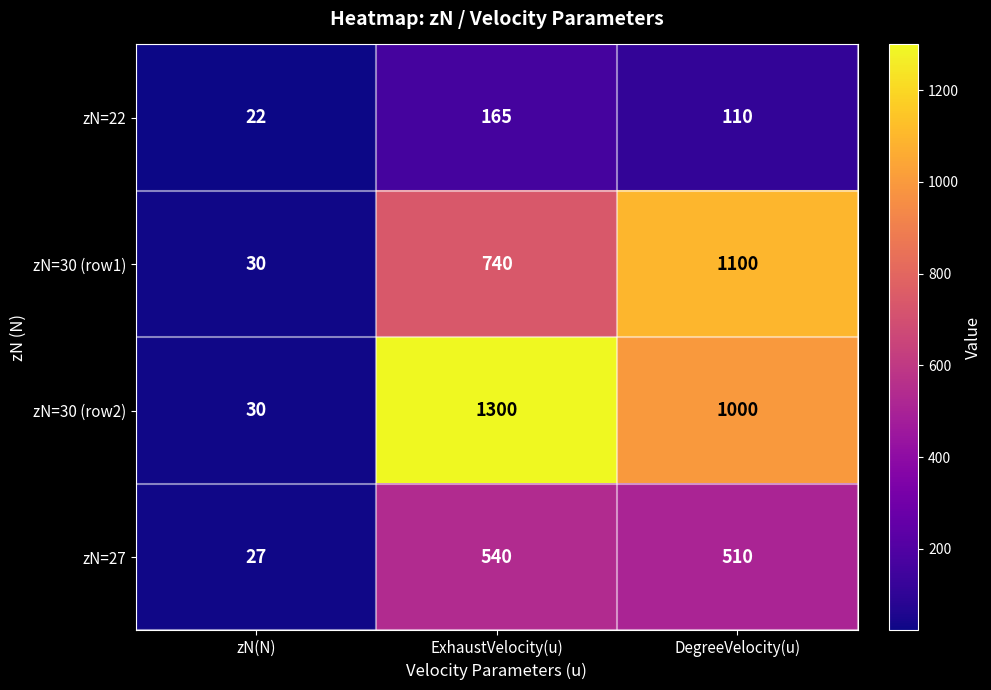

Which series has the widest spread of values?

zN=30 (row2)